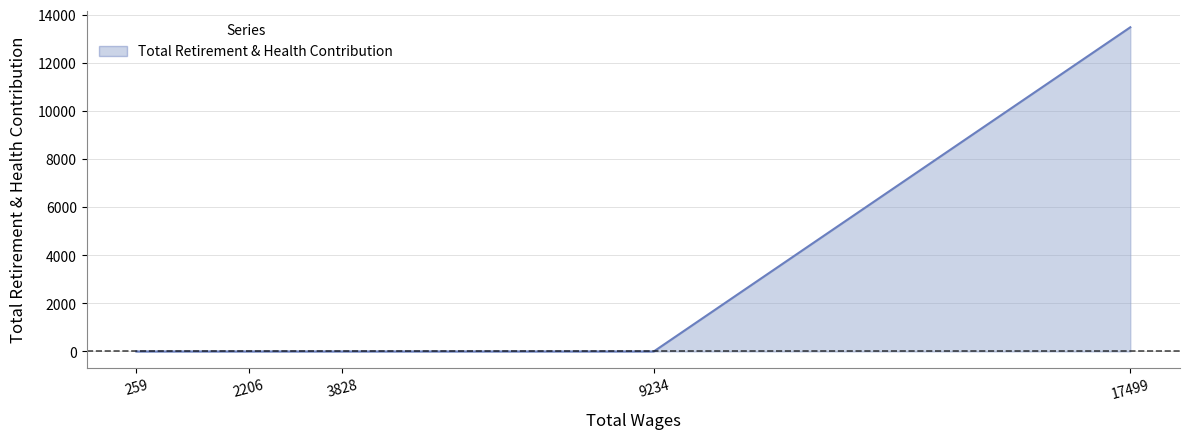

Read the value at 17499.

13473